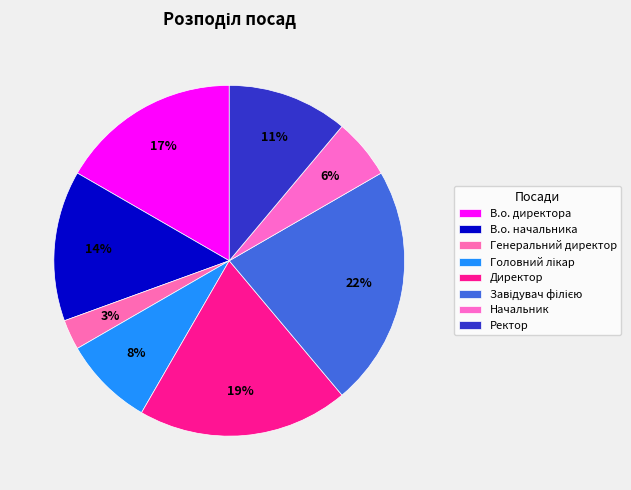

How many segments does this pie chart have?

8